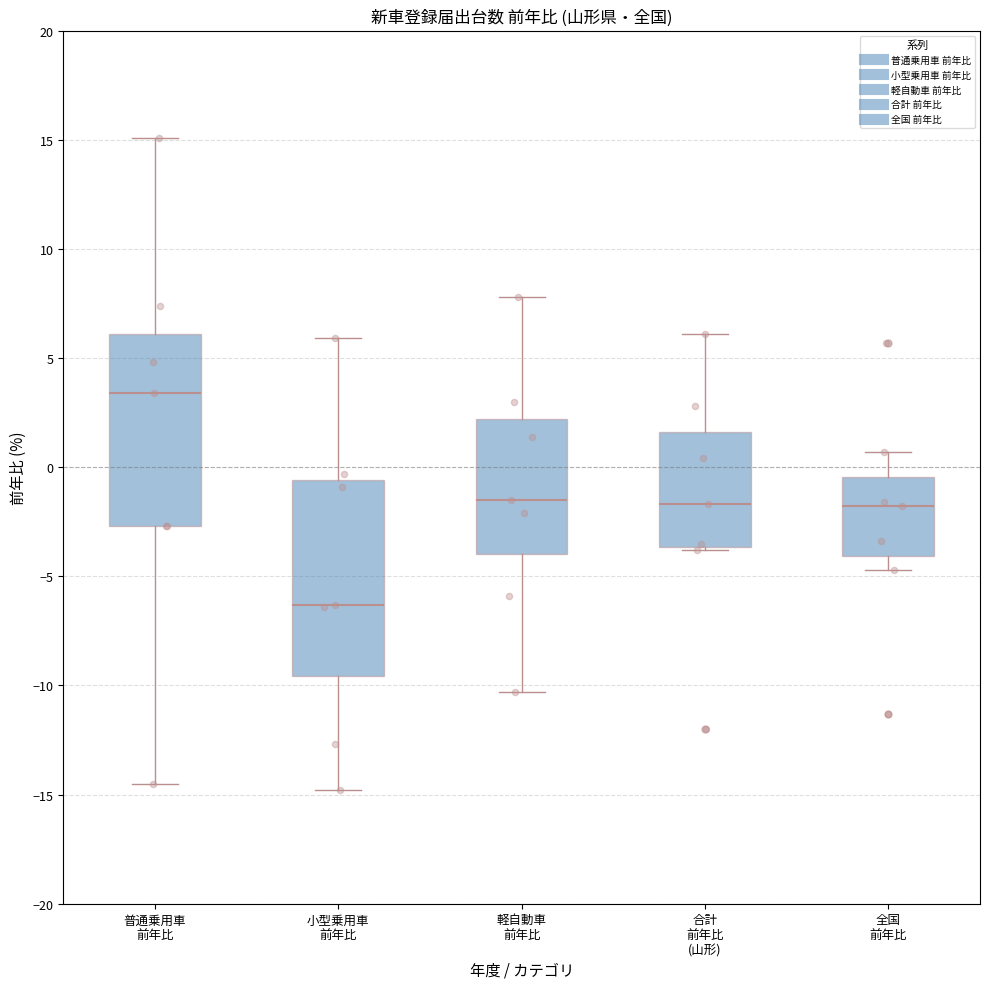

Reading left to right, read every box against the y-axis: the position of its median line, the range the box covers, and the ends of its whiskers. The values are not printed on the chart, so give them approximately, as read against the axis.

普通乗用車 前年比: median 3.5, box -2.5 to 6.0, whiskers -14.5 to 15.0
小型乗用車 前年比: median -6.5, box -9.5 to -0.5, whiskers -15.0 to 6.0
軽自動車 前年比: median -1.5, box -4.0 to 2.0, whiskers -10.5 to 8.0
合計 前年比 (山形): median -1.5, box -3.5 to 1.5, whiskers -4.0 to 6.0
全国 前年比: median -2.0, box -4.0 to -0.5, whiskers -4.5 to 0.5